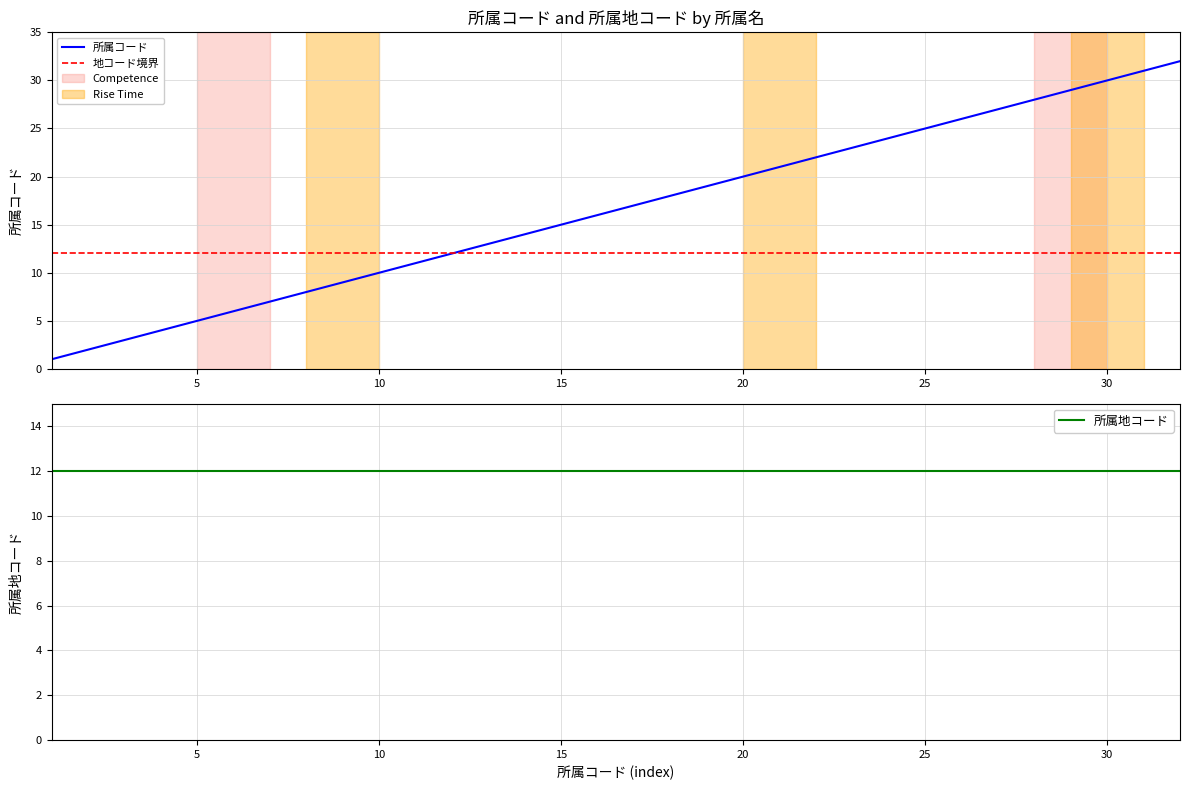

True or false: 所属コード has a value of 25 at 25.

True